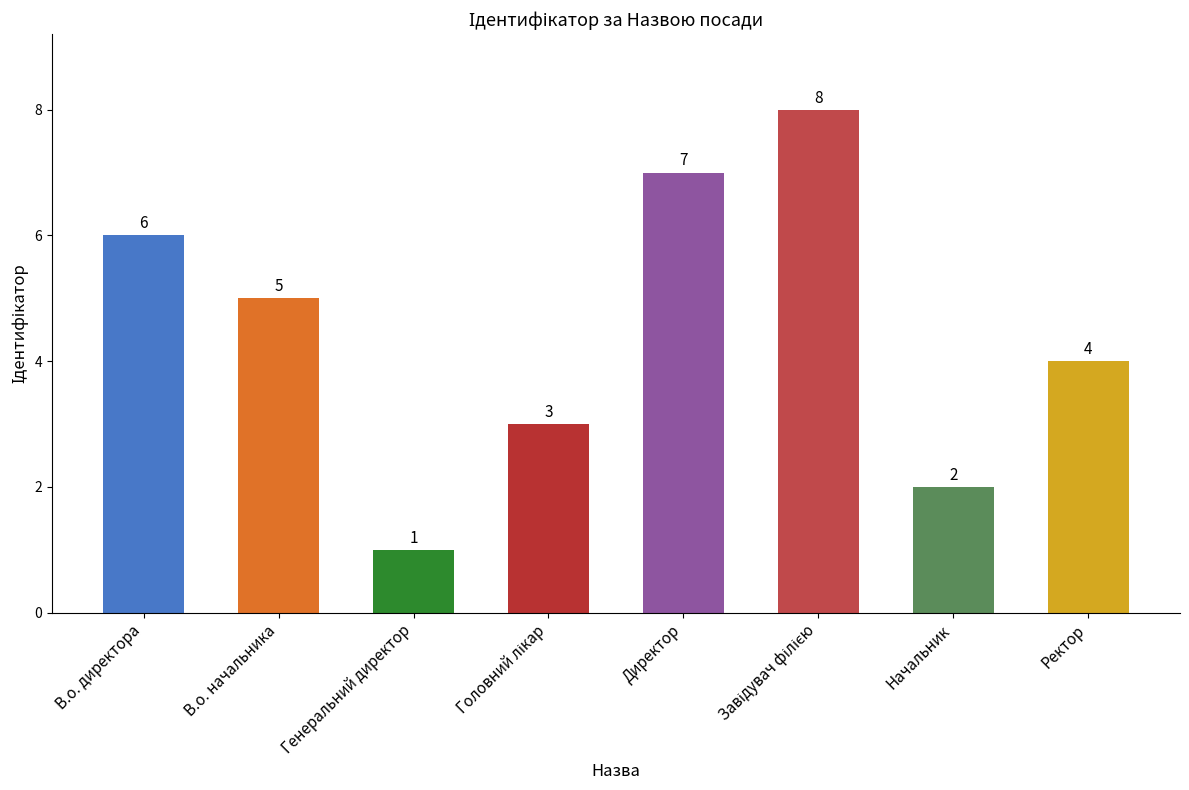

How many bars are there in total?

8